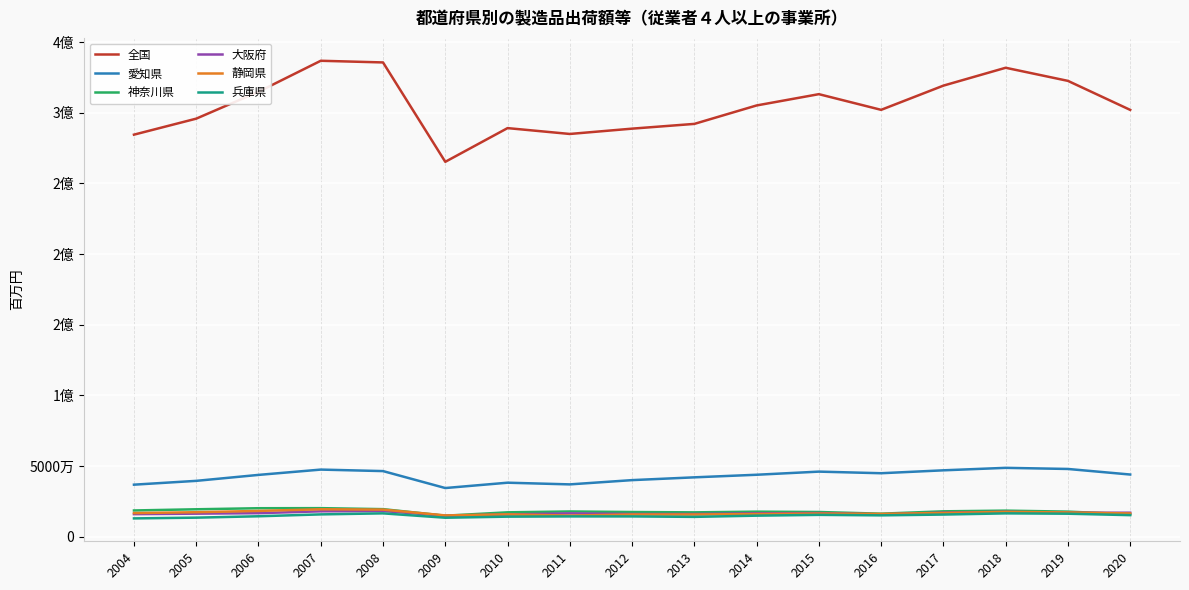

Reading right to left, extract all data points from this chart.

全国: 302003273	322533418	331809377	319166725	302035590	313128563	305139989	292092130	288727639	284968753	289107683	265259031	335578825	336756635	314834621	295800300	284472147
愛知県: 43987965	47924390	48722041	46968055	44909000	46048253	43831329	42001844	40033226	37015616	38210826	34431322	46421228	47482703	43726333	39514017	36813584
神奈川県: 15835278	17746139	18443058	17956427	16288163	17477226	17721051	17226142	17461302	17850594	17246683	14868385	19497483	20201158	20150220	19400192	18565989
大阪府: 16975793	16938356	17561489	16995712	15819650	16685899	16529165	16024460	16022741	16492510	15713108	14806158	18158008	17961504	16647826	16301874	15961123
静岡県: 16451286	17153997	17539461	16787113	16132178	16372042	16050724	15699131	15707724	14949739	15793109	15050953	19177718	19410264	18234667	17322744	16699764
兵庫県: 15249899	16263313	16506736	15665881	15105350	15445672	14888356	14026866	14347022	14357443	14183783	13423028	16512792	15784639	14454981	13477827	12945203